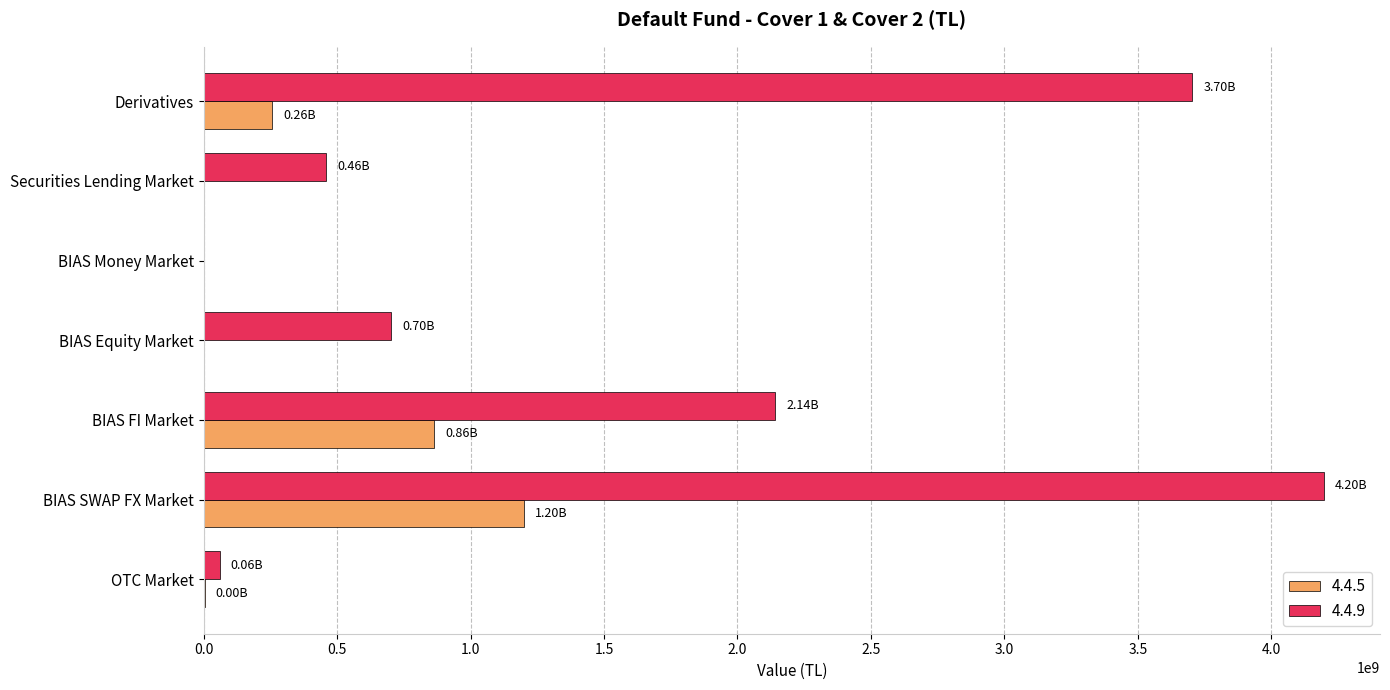

How many distinct data groups are displayed?

2